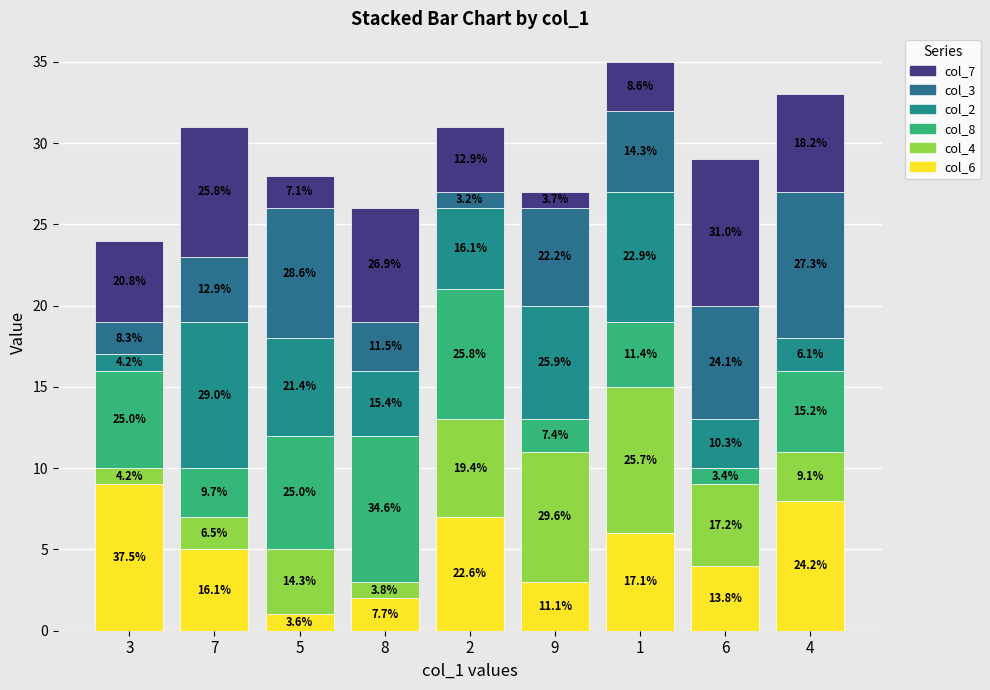

The col_6 series shows 0 at 5. True or false?

False